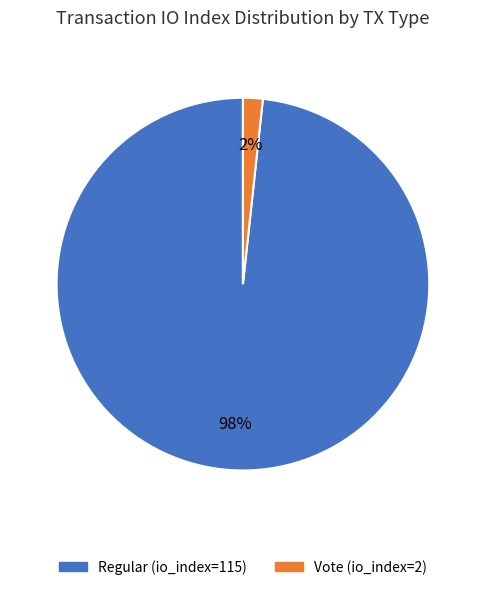

Count the number of slices in the pie.

2